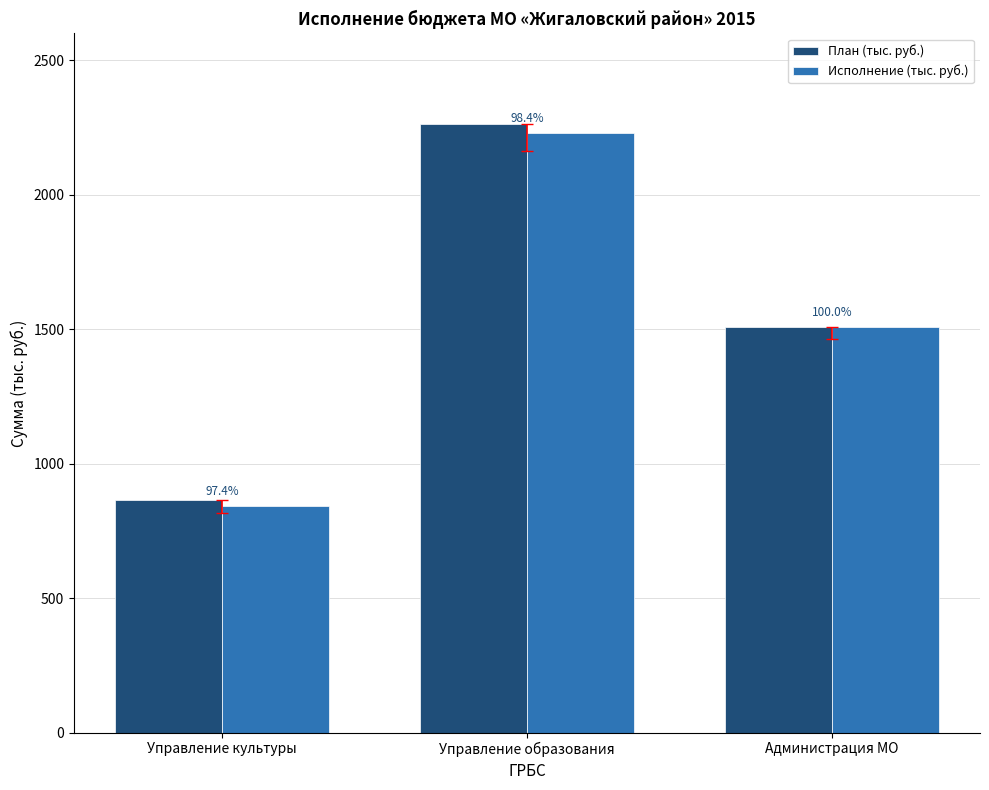

At which label is Исполнение (тыс. руб.) closest to 1536?

Администрация МО